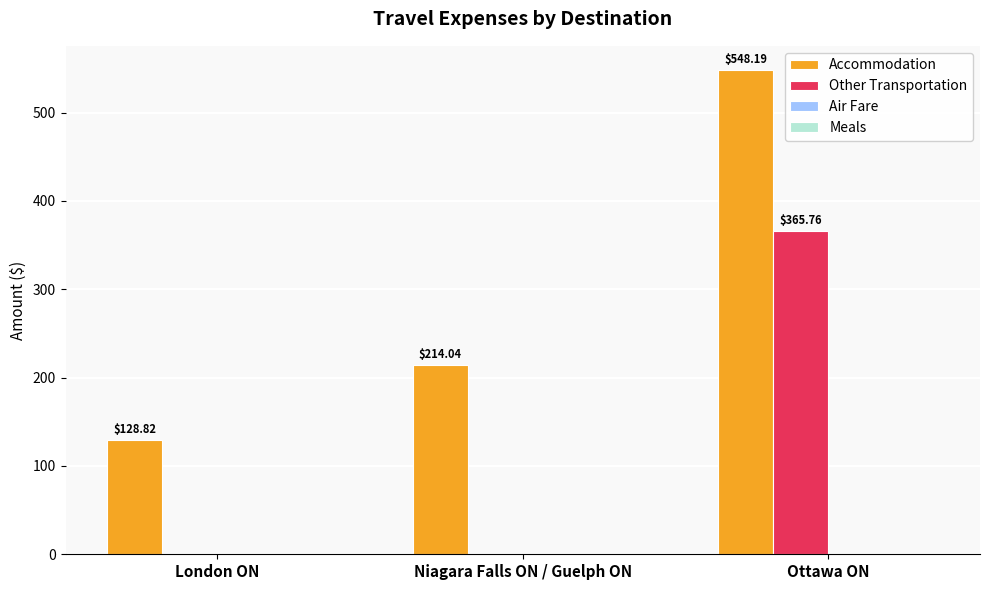

At which label does Accommodation first exceed 214?

Niagara Falls ON / Guelph ON